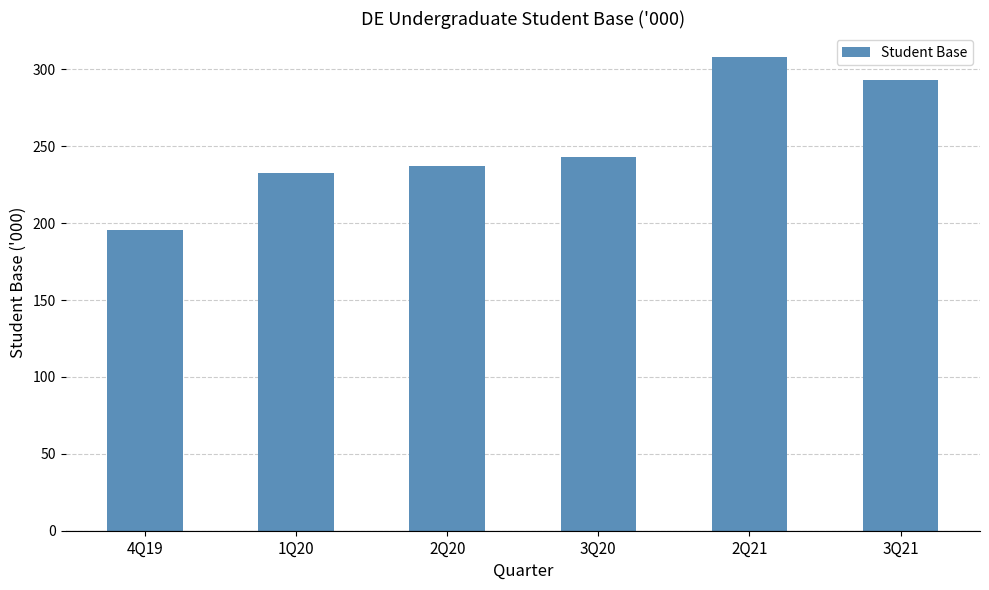

What is the ratio of the value at 3Q20 to the value at 4Q19?

1.2